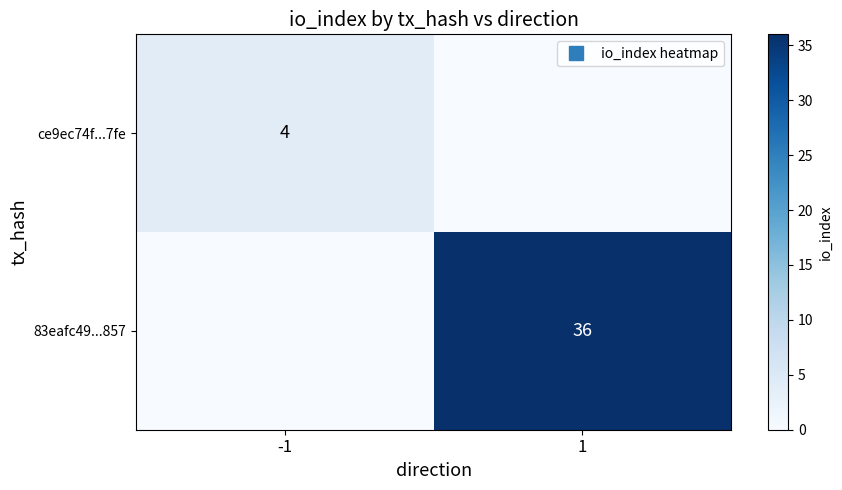

What is the difference between the highest and lowest values at -1?

4